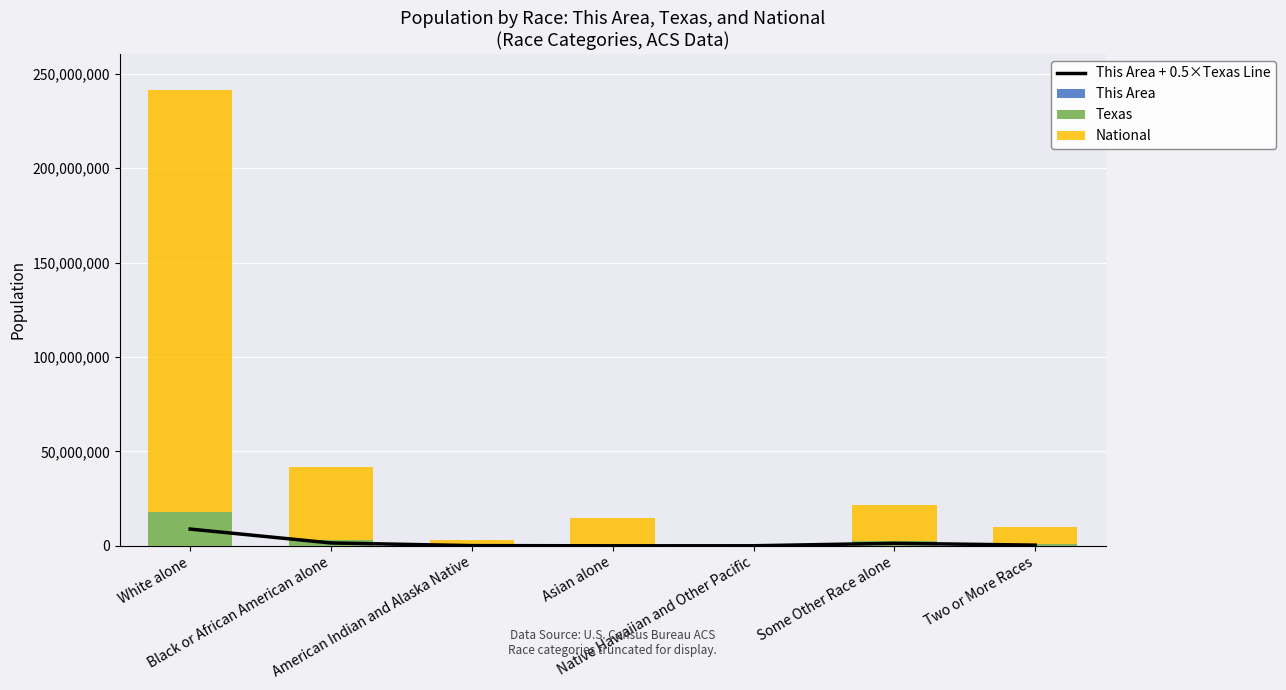

What is the difference between the highest and lowest values at Some Other Race alone?

19107027.0